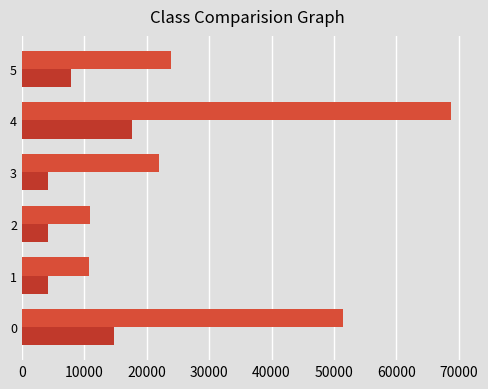

Reading right to left, what are all the values shown in this chart?

id: 23901	68773	21913	10957	10751	51429
work_id: 7913	17640	4177	4211	4167	14834